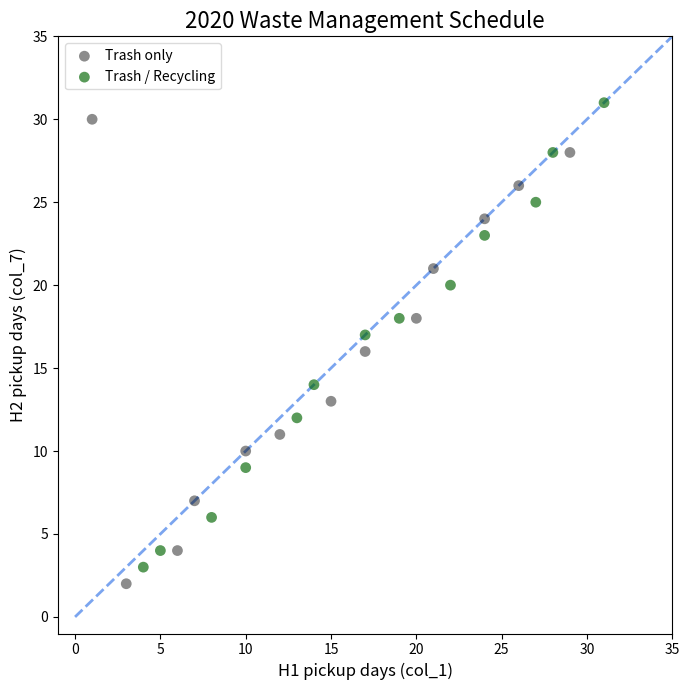

Which series contains the highest Y value?

Trash / Recycling